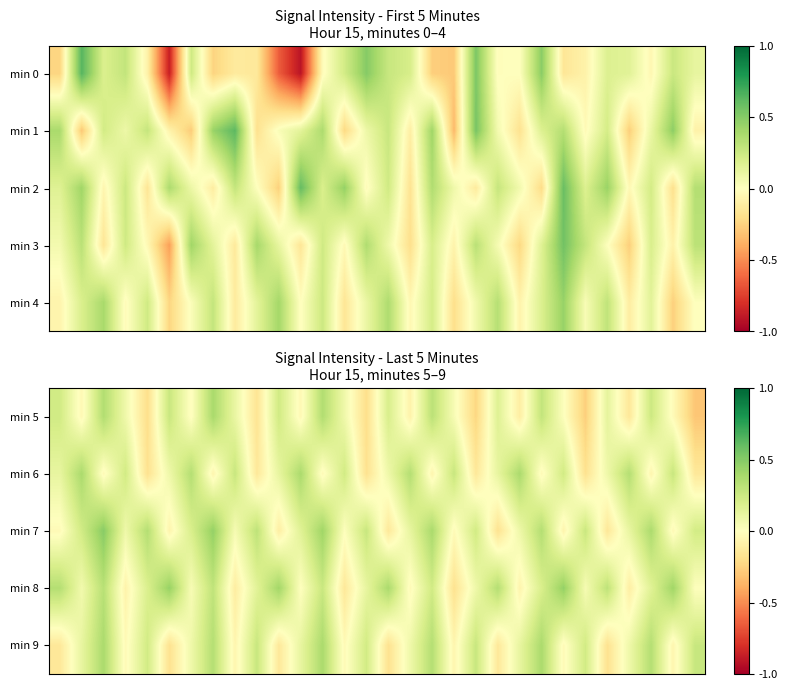

What is the spread (max minus min) of values at 21?

0.5